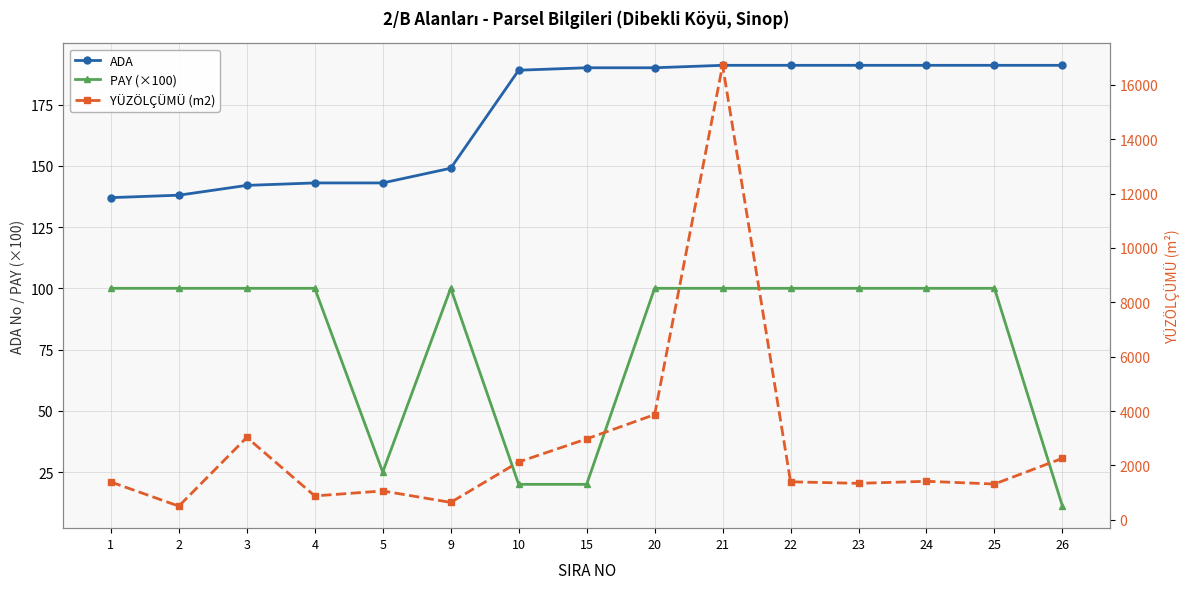

True or false: PAY (×100) has more than 2 interior local peaks.

False